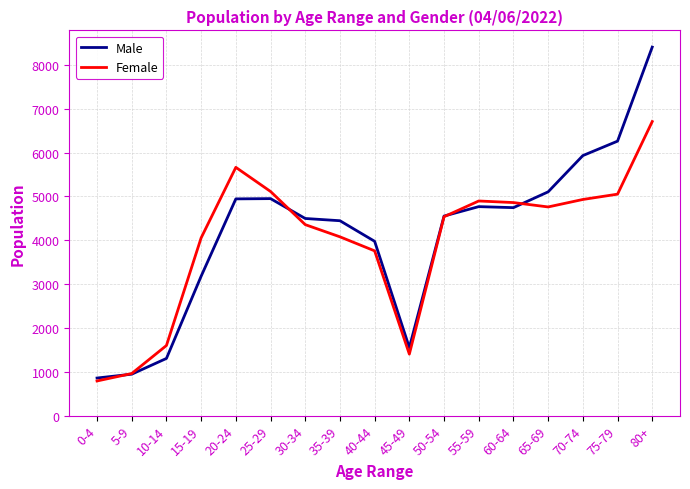

Rank the series by their maximum value, from highest to lowest.

Male, Female